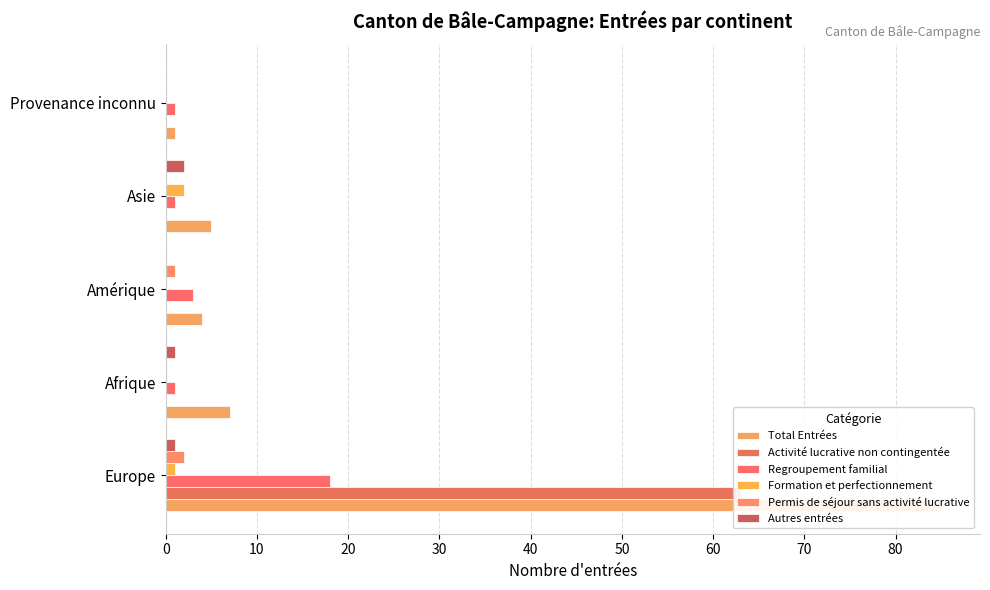

How many groups of bars are there?

5